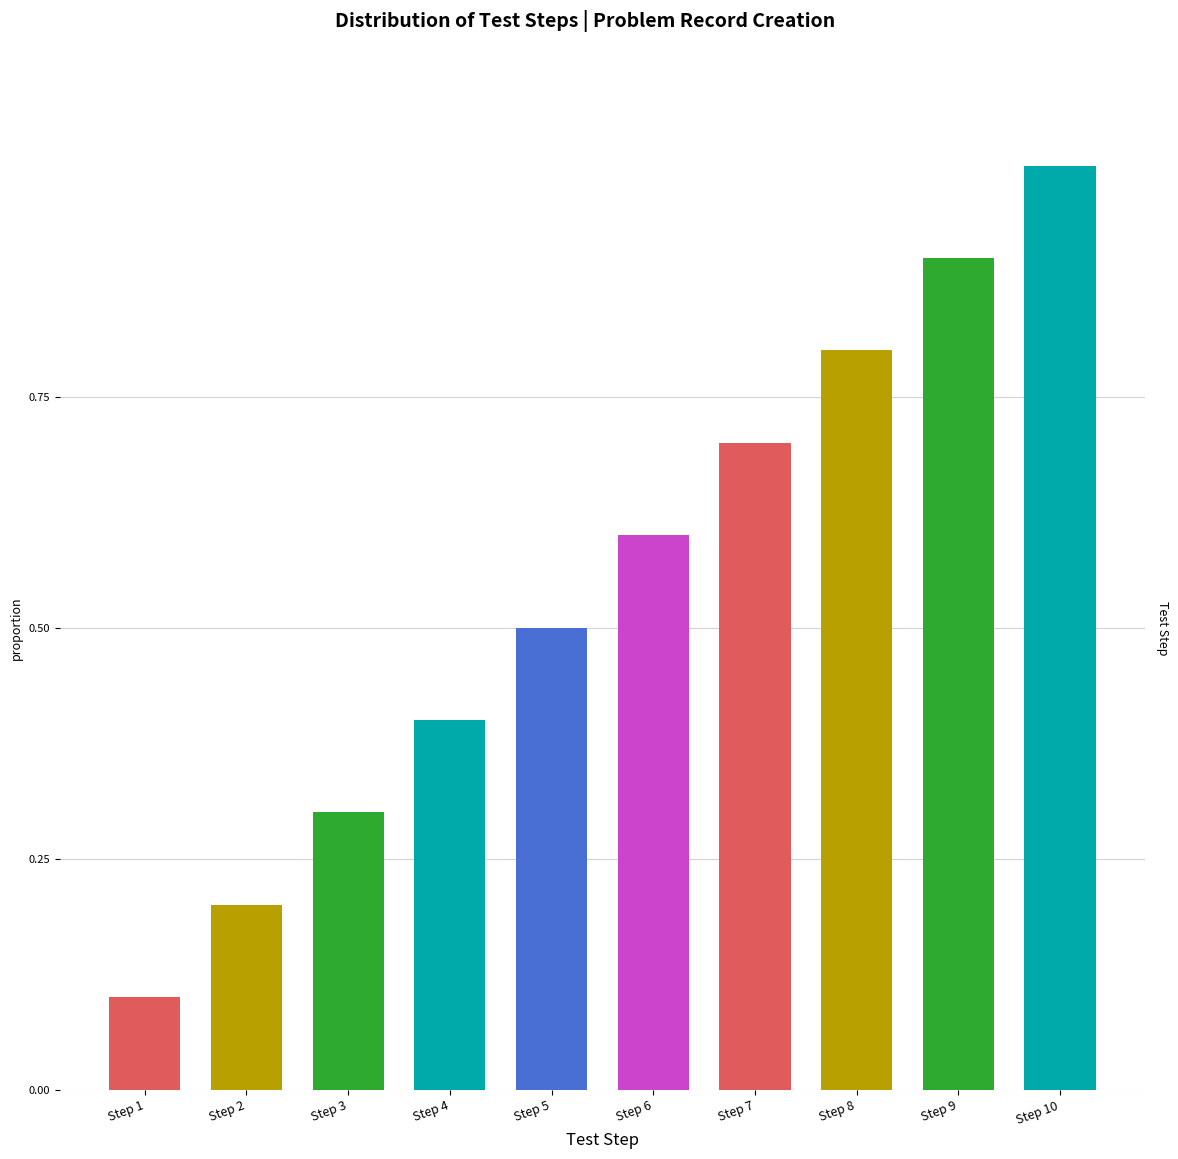

The value at Step 8 is 1.3. True or false?

False